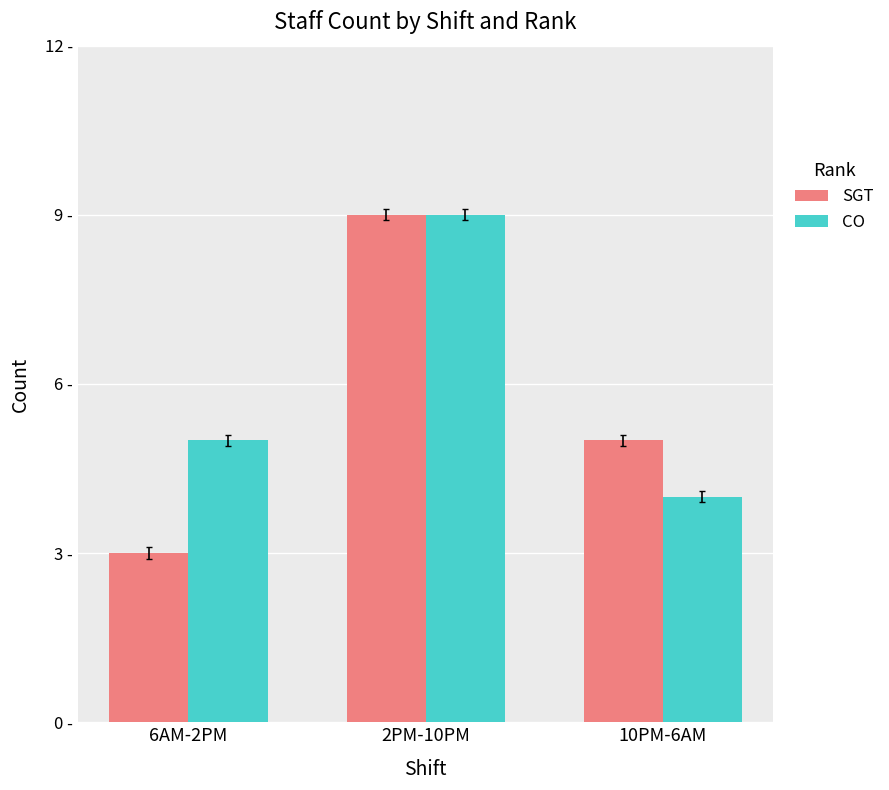

How many CO values are between 4 and 9?

3